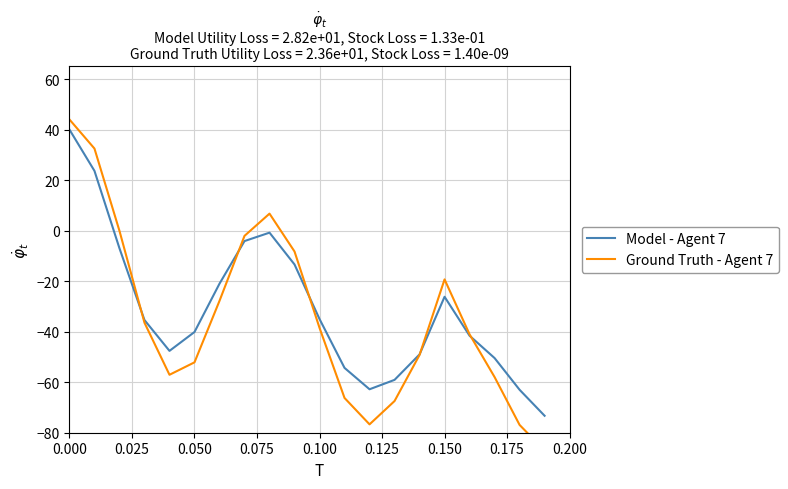

The value of Model - Agent 7 at 0.100 is -55.5. True or false?

False